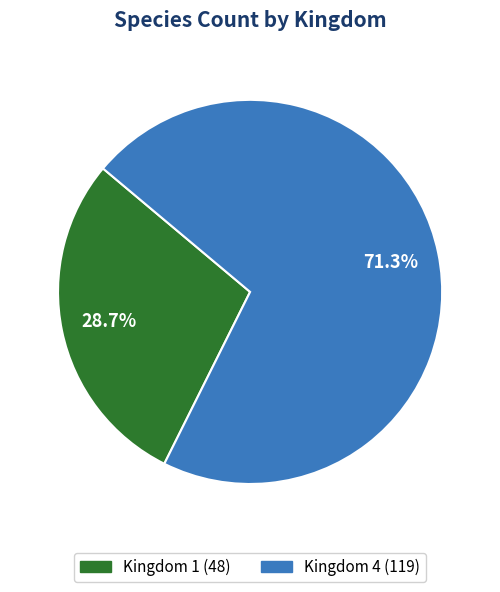

Rank the categories by value from lowest to highest.

Kingdom 1 (48), Kingdom 4 (119)